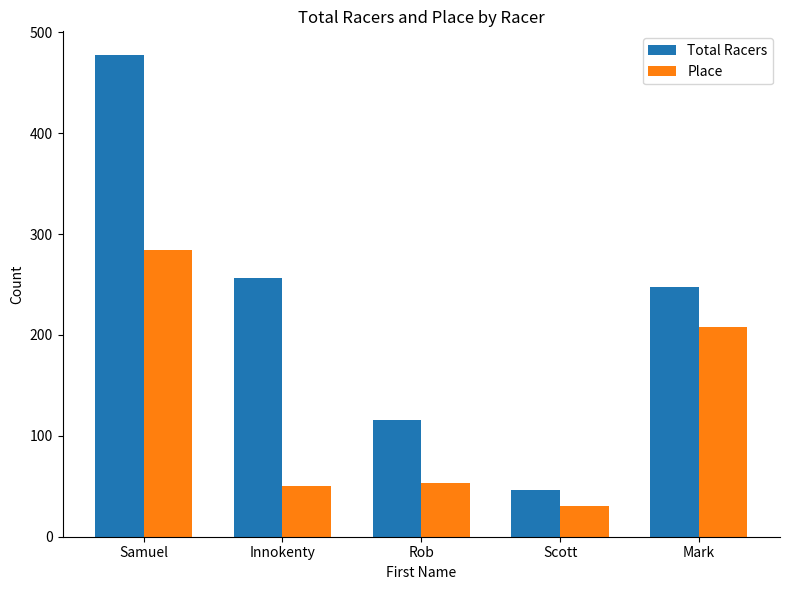

Which series has the largest total across all categories?

Total Racers